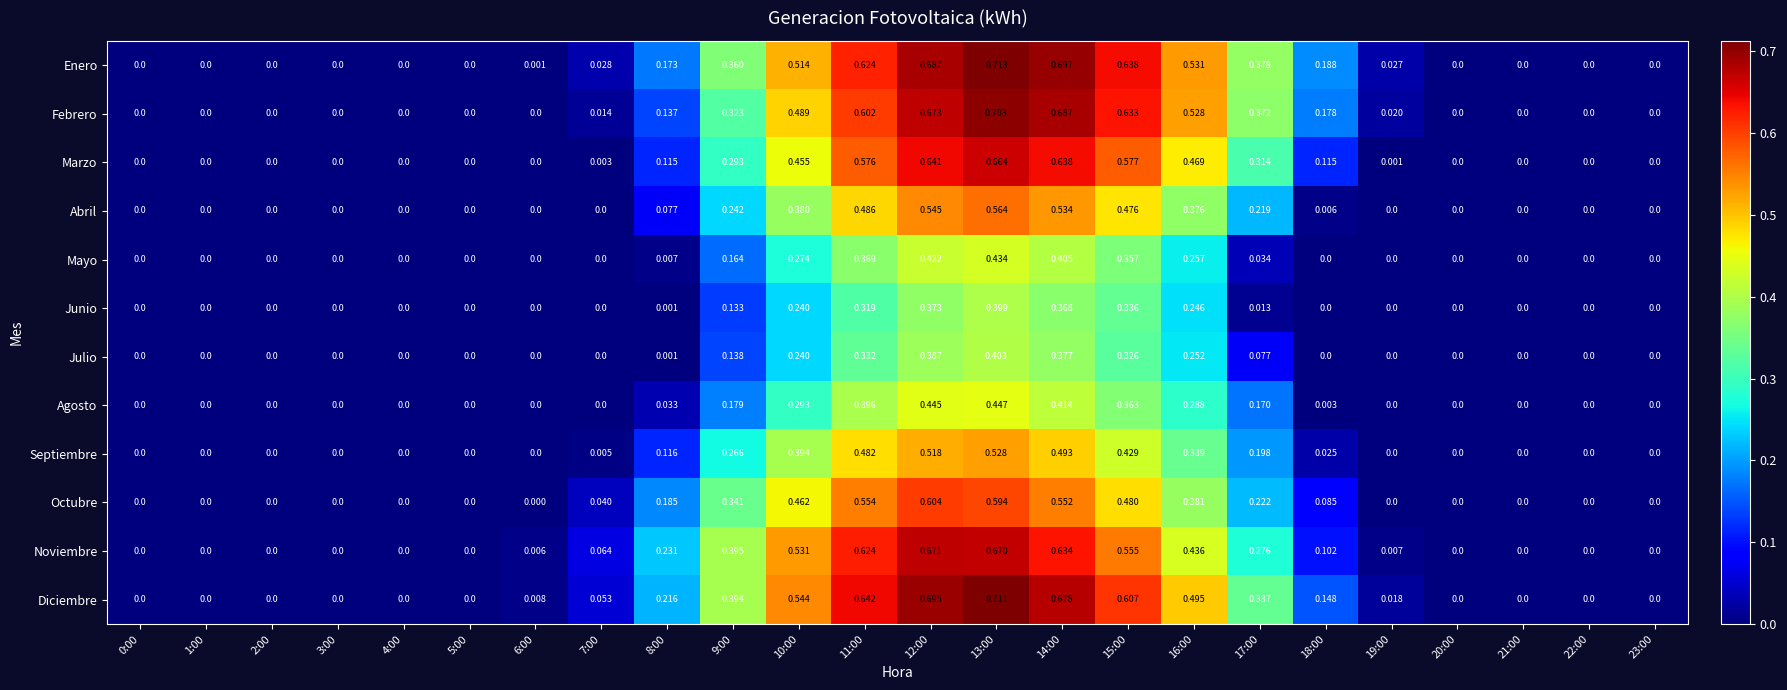

Rank the series by their maximum value, from lowest to highest.

Junio, Julio, Mayo, Agosto, Septiembre, Abril, Octubre, Marzo, Noviembre, Febrero, Diciembre, Enero